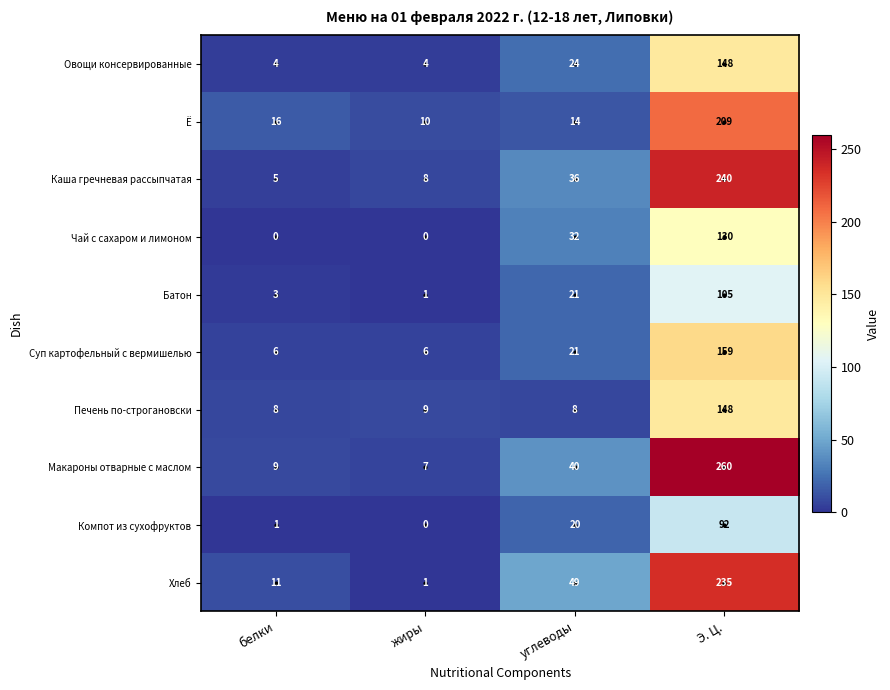

Rank the series at белки from lowest to highest value.

Чай с сахаром и лимоном, Компот из сухофруктов, Батон, Овощи консервированные, Каша гречневая рассыпчатая, Суп картофельный с вермишелью, Печень по-строгановски, Макароны отварные с маслом, Хлеб, Ё